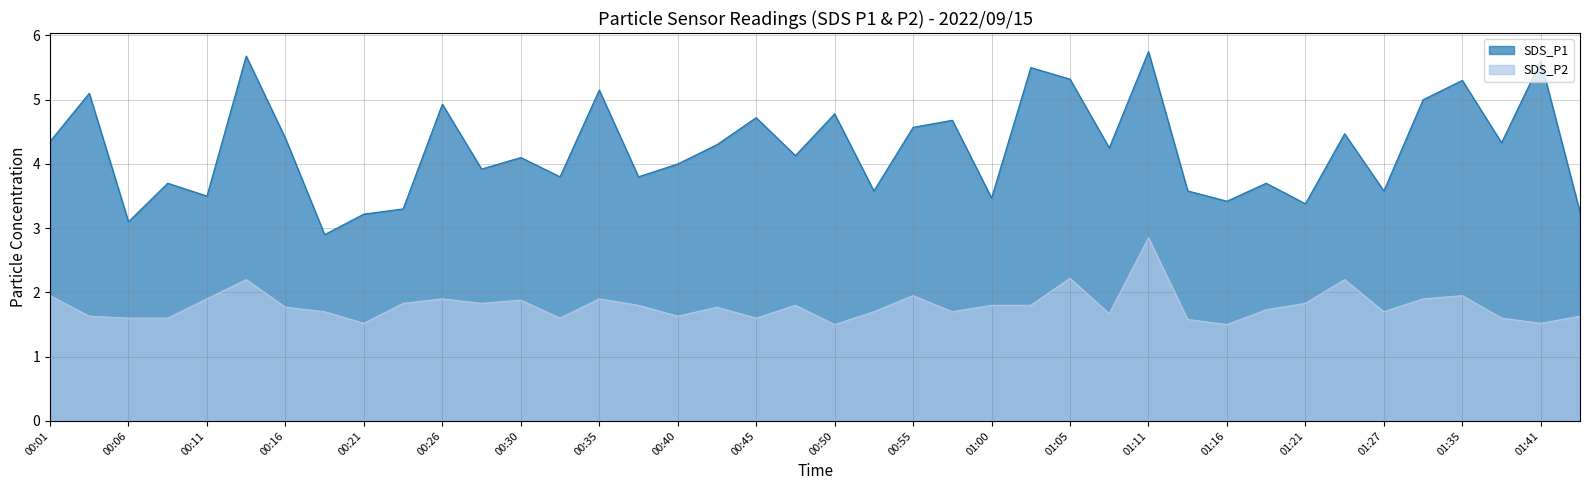

True or false: SDS_P2 has more than 1 interior local peaks.

True